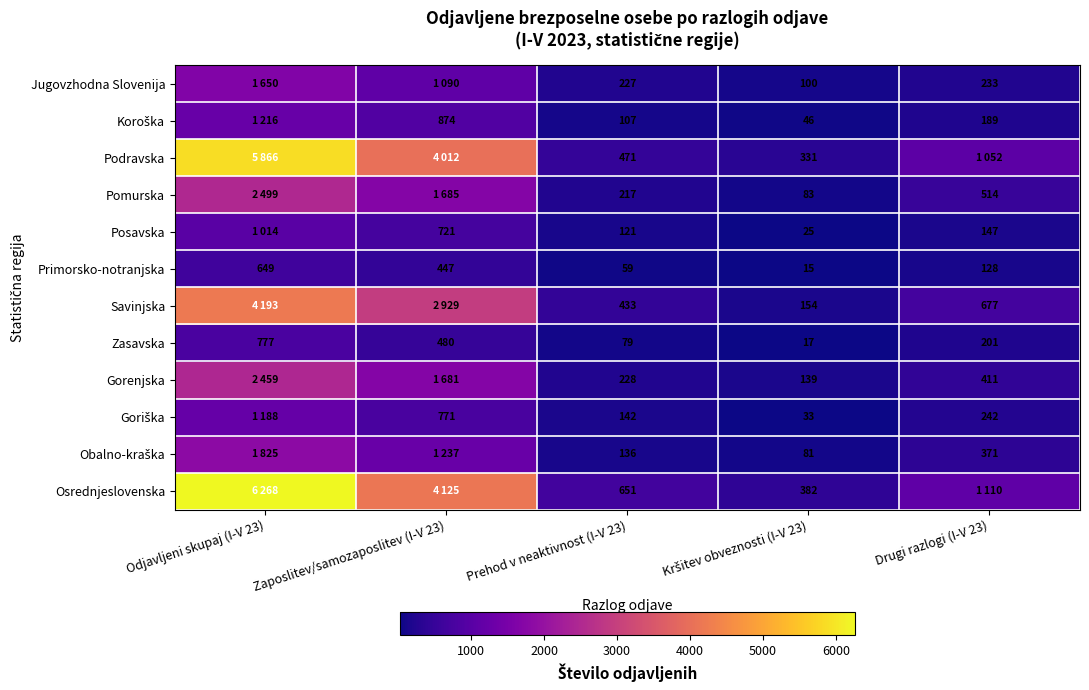

What is the sum of all Zasavska values?

1554